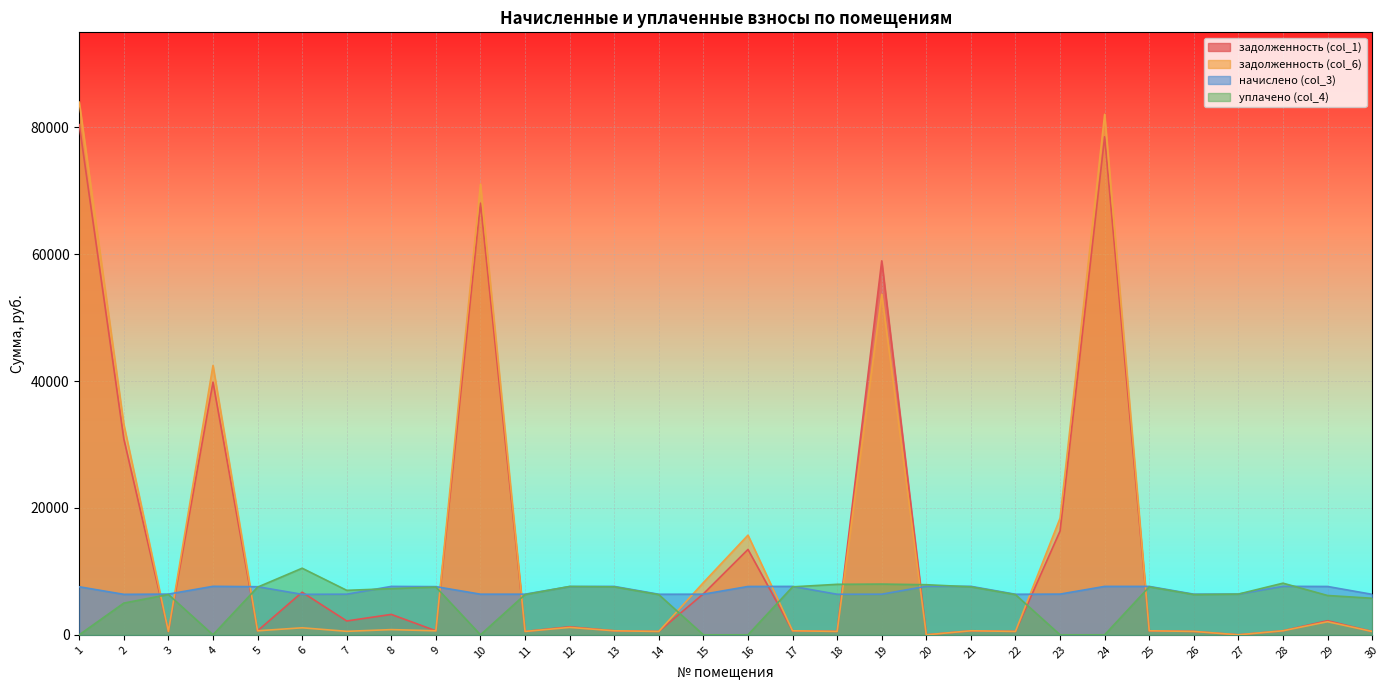

True or false: уплачено (col_4) and задолженность (col_1) intersect in this chart.

True